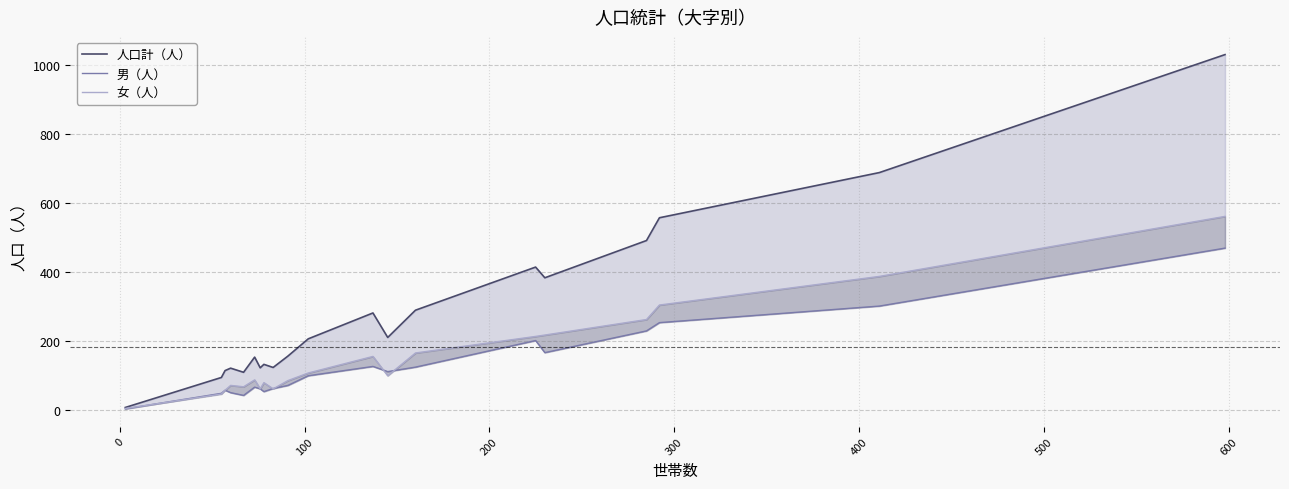

Is the value of 女（人） at −100 greater than the value of 人口計（人） at 10?

No